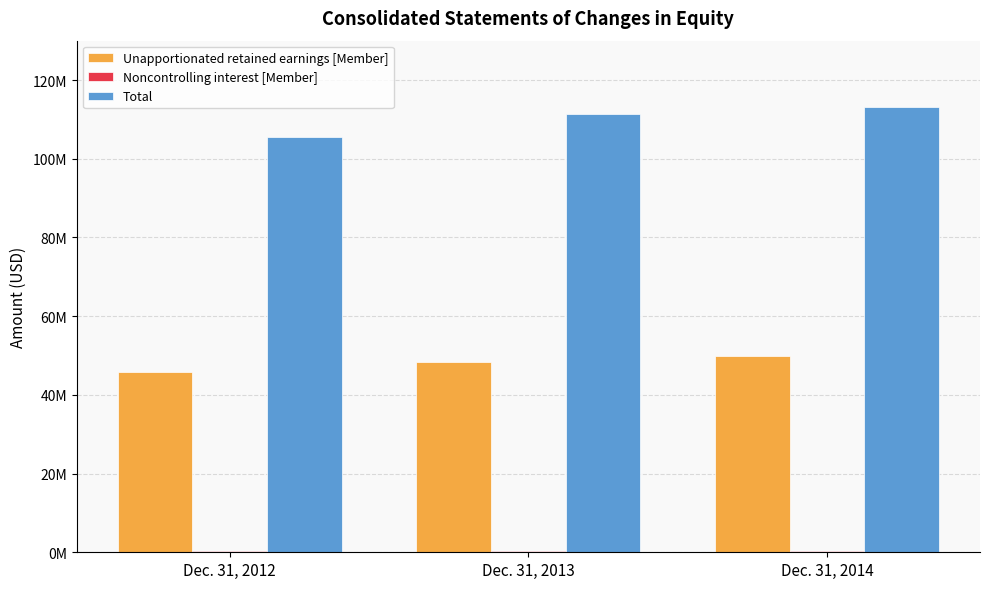

The Total series shows 25340942 at Dec. 31, 2013. True or false?

False